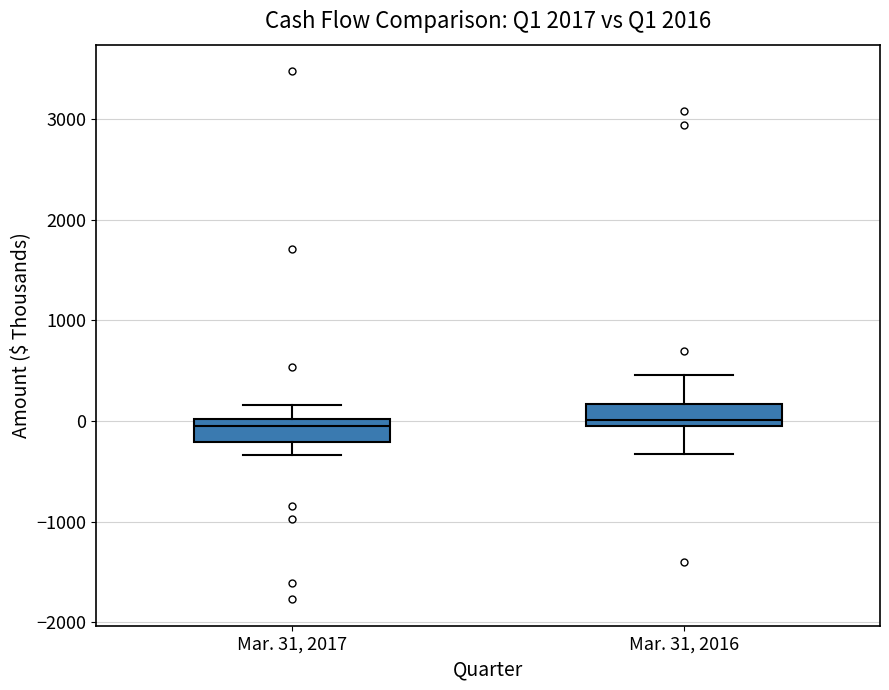

Where is the upper edge of the box for Mar. 31, 2017 on the y-axis? The values are not printed on the chart, so give them approximately, as read against the axis.

0